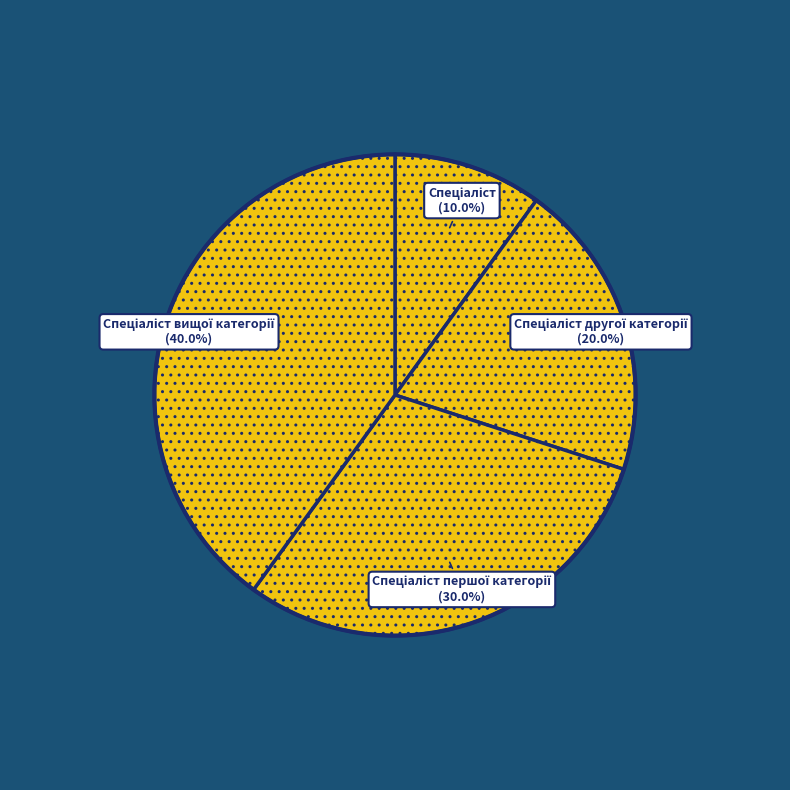

Is there any slice that represents more than half of the pie?

No